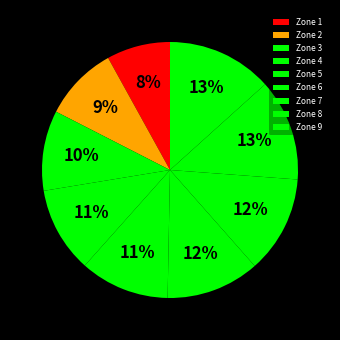

Is there a majority slice in this chart?

No